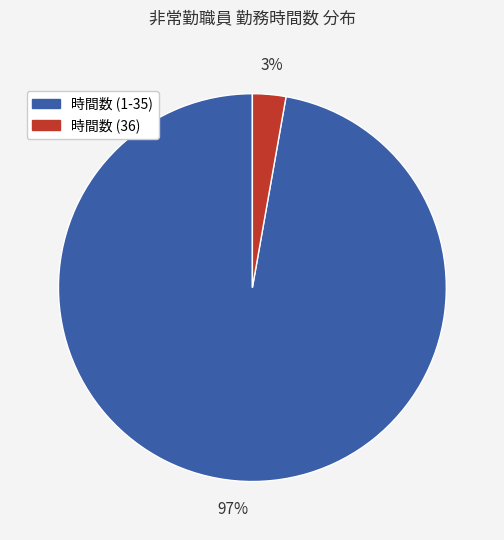

Which category accounts for the majority?

時間数 (1-35)